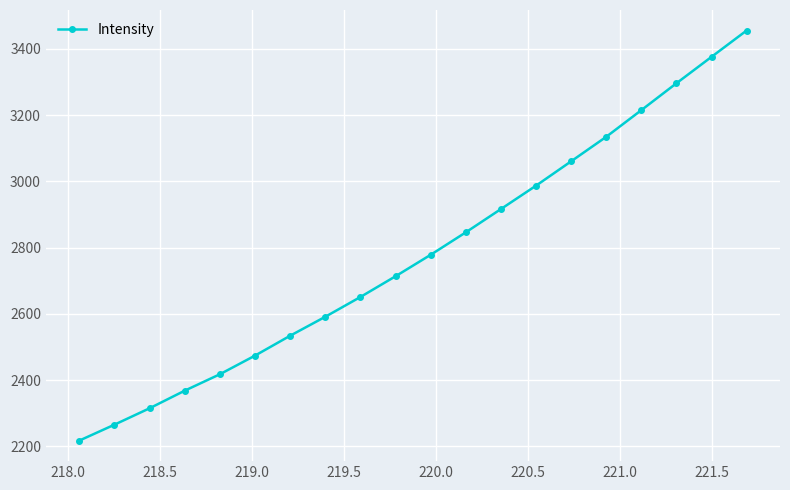

Is this an area chart (filled region under the line)?

No